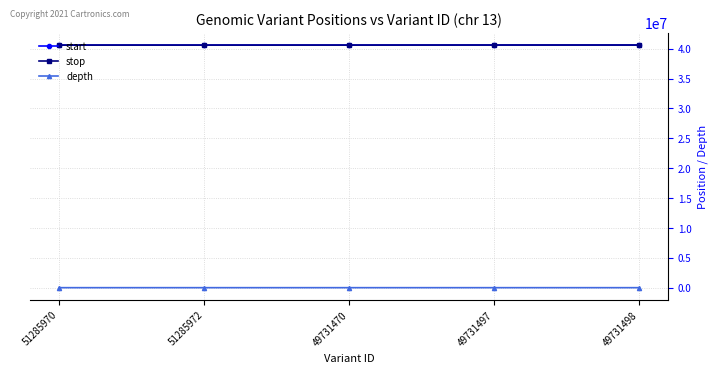

At how many categories does at least one series exceed 23540599?

5